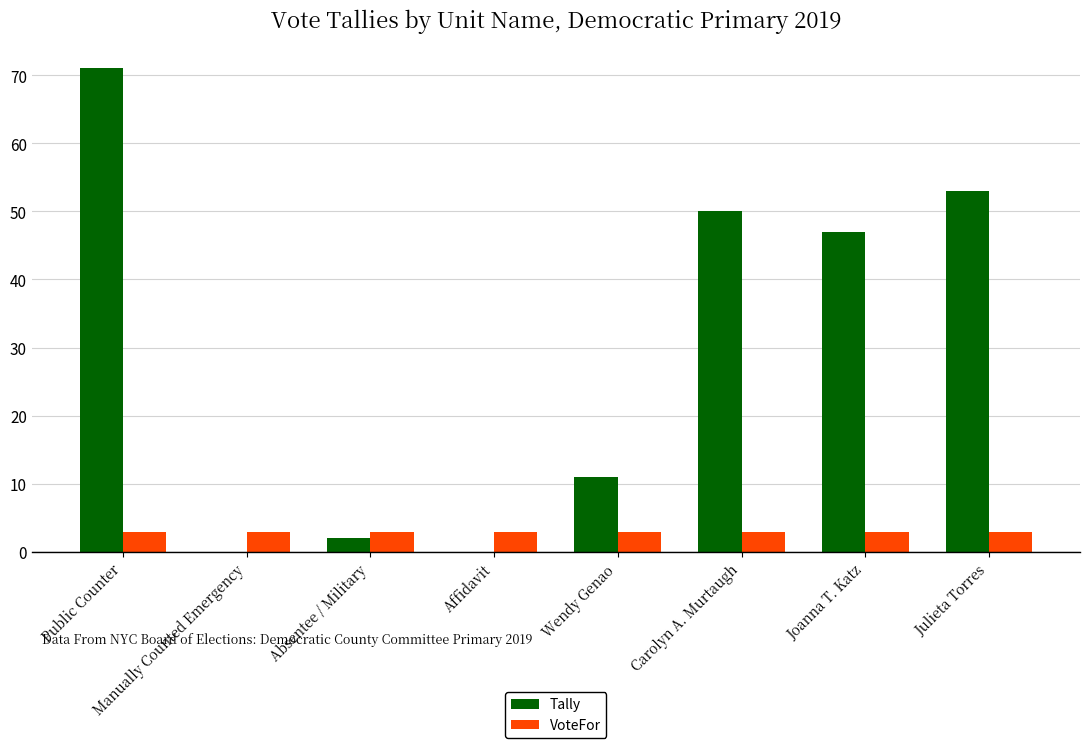

What is the average value of the VoteFor series?

3